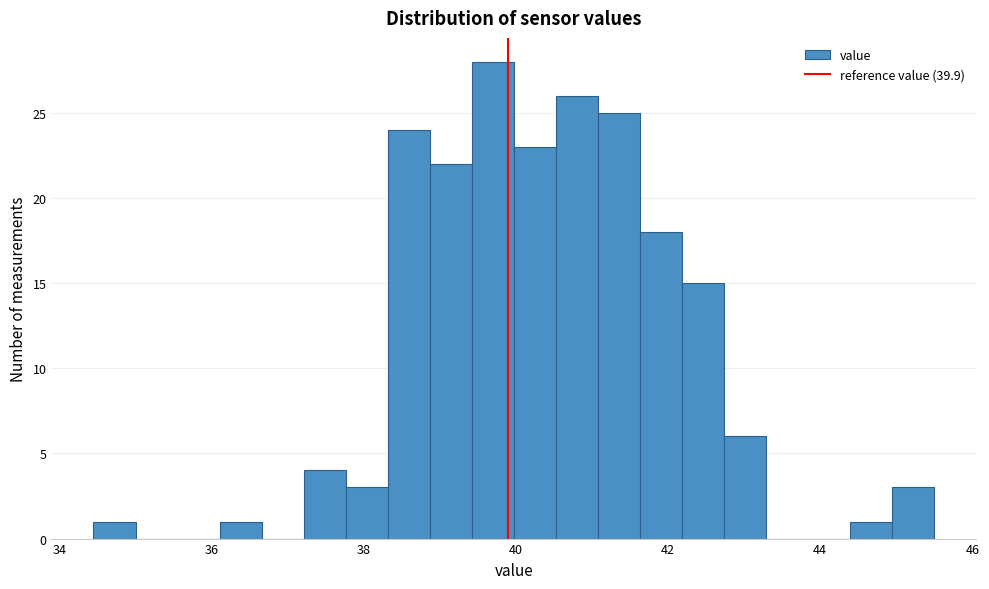

Read against the x-axis, roughly where is the centre of the tallest bar?

39.6